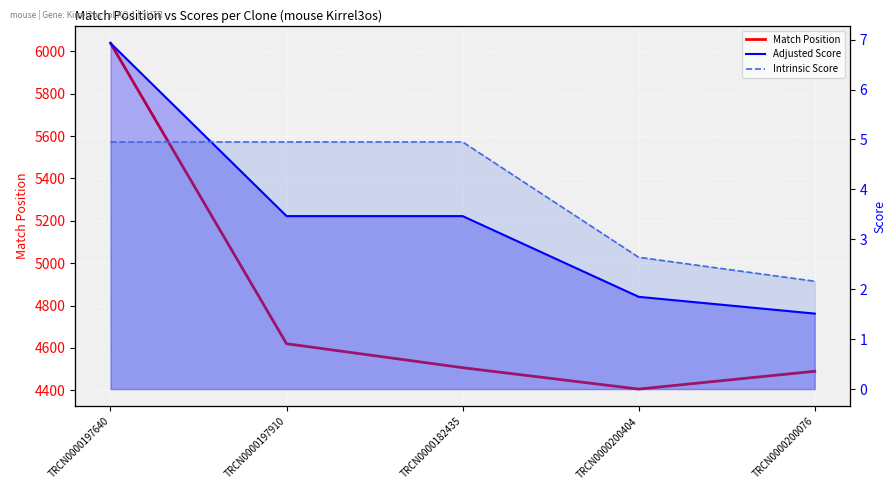

Reading left to right, what are all the values shown in this chart?

Match Position: 6039.0	4620.0	4507.0	4406.0	4490.0
Adjusted Score: 6.9	3.5	3.5	1.8	1.5
Intrinsic Score: 5.0	5.0	5.0	2.6	2.2